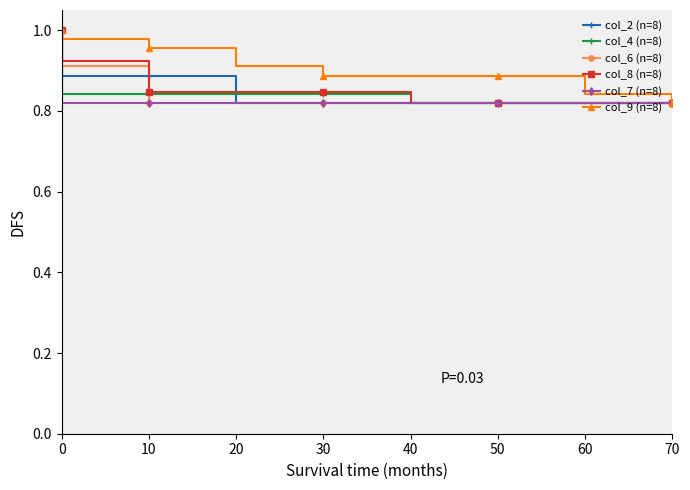

Which has a higher value, 70 or 10?

10